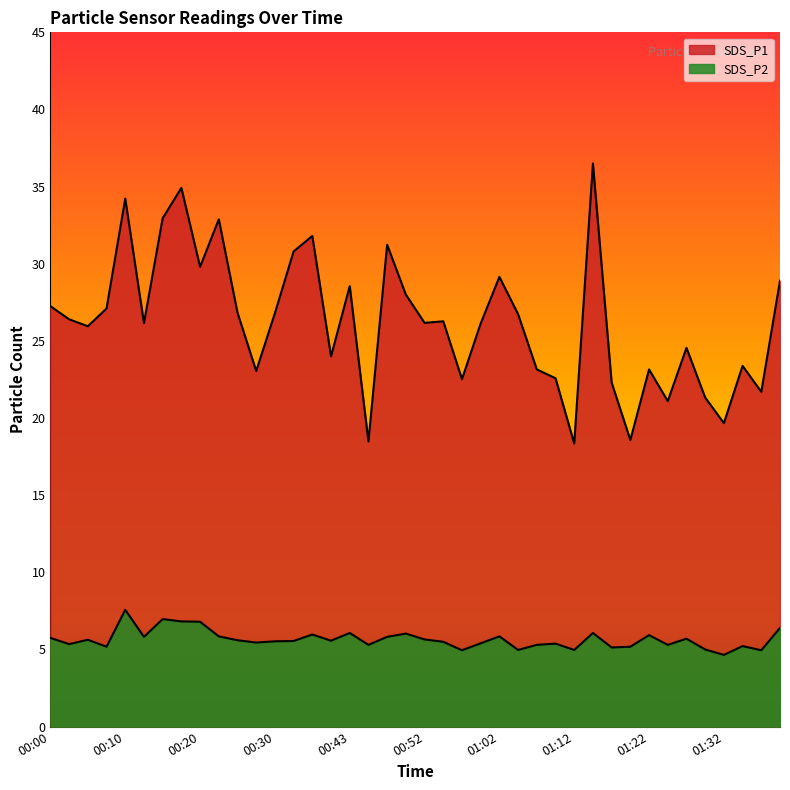

What is the value of the SDS_P2 point at the 4th from the left?

5.2